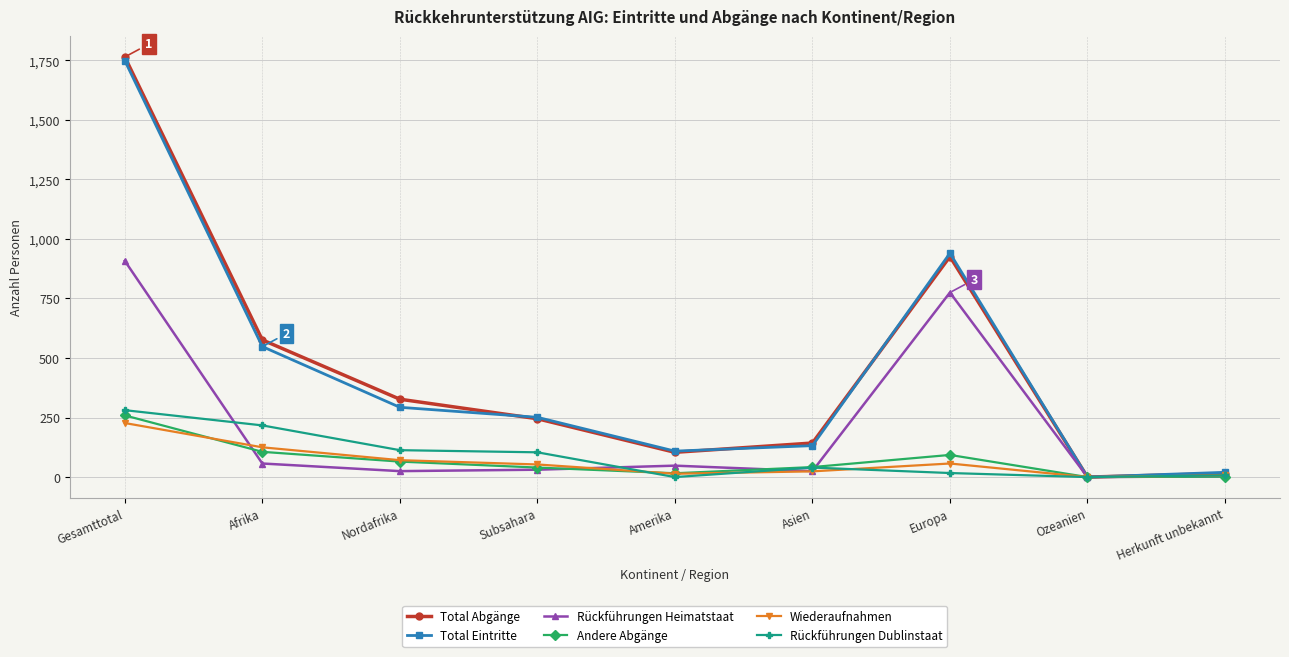

What is the label of the 1st point from the right?

Herkunft unbekannt